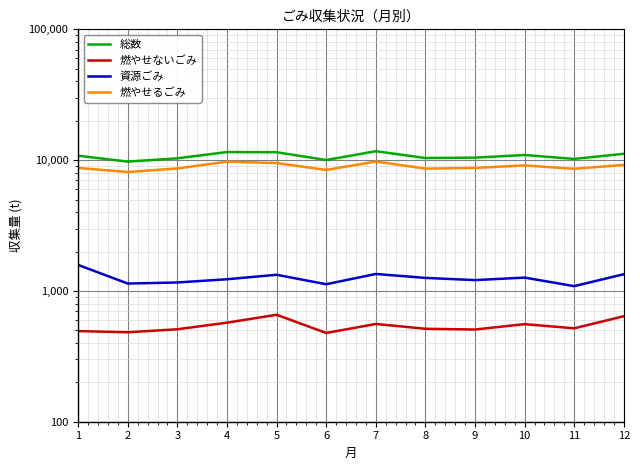

Reading left to right, extract all data points from this chart.

総数: 1=10812.0	2=9739.3	3=10325.0	4=11527.9	5=11491.2	6=10017.9	7=11700.0	8=10380.0	9=10447.5	10=10946.6	11=10214.3	12=11183.6
燃やせないごみ: 1=493.0	2=482.9	3=509.2	4=572.0	5=657.1	6=477.0	7=559.0	8=513.8	9=507.0	10=557.1	11=517.9	12=640.8
資源ごみ: 1=1580.0	2=1138.7	3=1160.3	4=1228.2	5=1329.0	6=1125.2	7=1347.9	8=1257.7	9=1209.7	10=1264.4	11=1087.9	12=1341.7
燃やせるごみ: 1=8715.0	2=8113.1	3=8641.6	4=9727.8	5=9505.1	6=8410.8	7=9756.0	8=8608.4	9=8726.0	10=9106.0	11=8584.8	12=9191.6